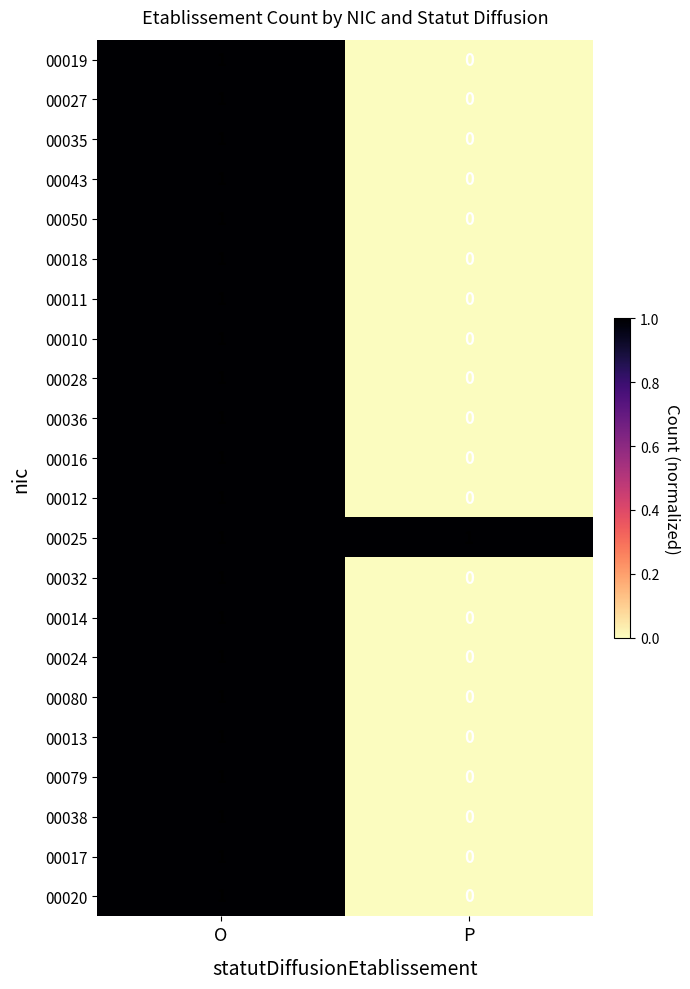

True or false: 00079 has a value of 1 at O.

True